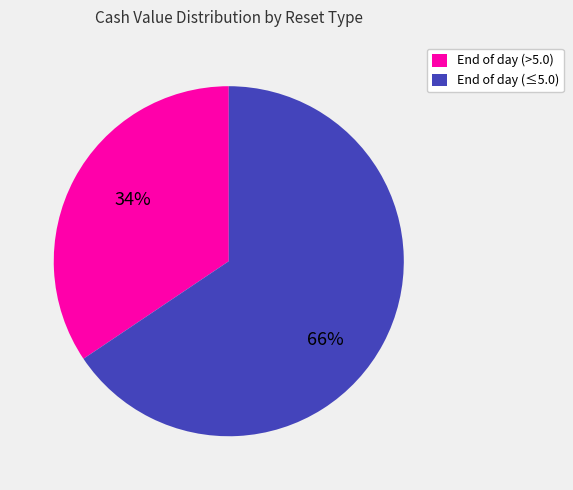

What is the ratio of the value at End of day (≤5.0) to the value at End of day (>5.0)?

1.9